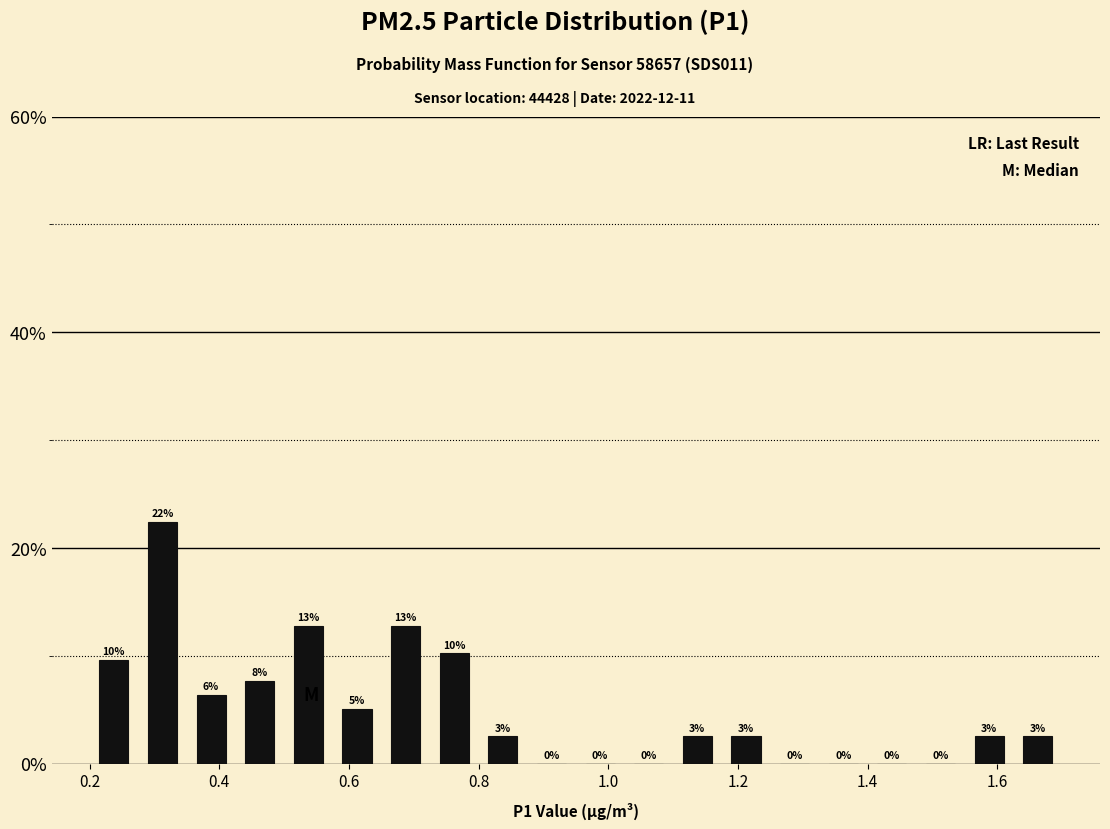

Read against the x-axis, roughly where is the centre of the tallest bar?

0.32